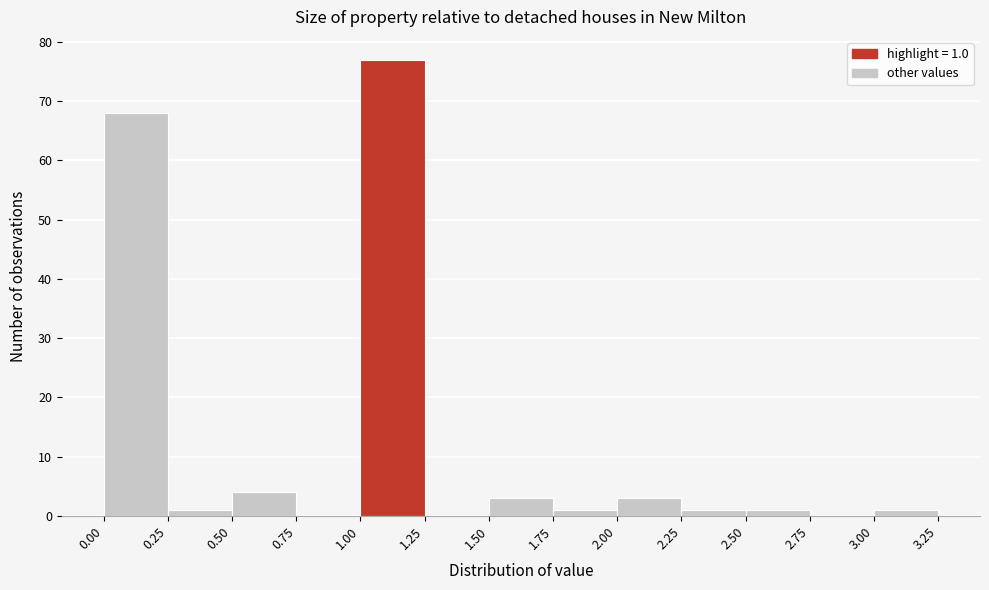

Which range on the x-axis has the tallest bar?

1.00 to 1.25